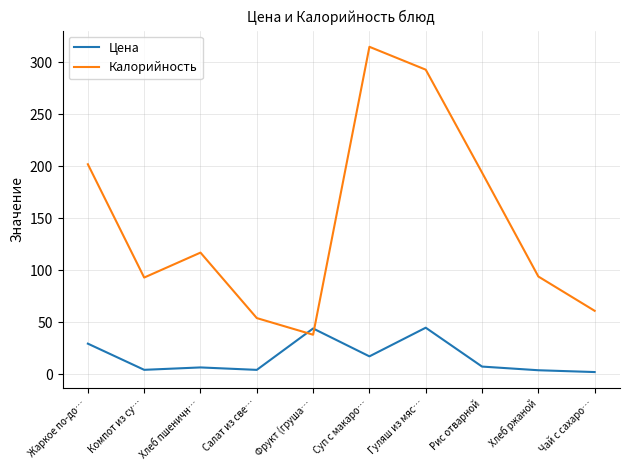

Which category has the lowest value in the Калорийность series?

Фрукт (груша…